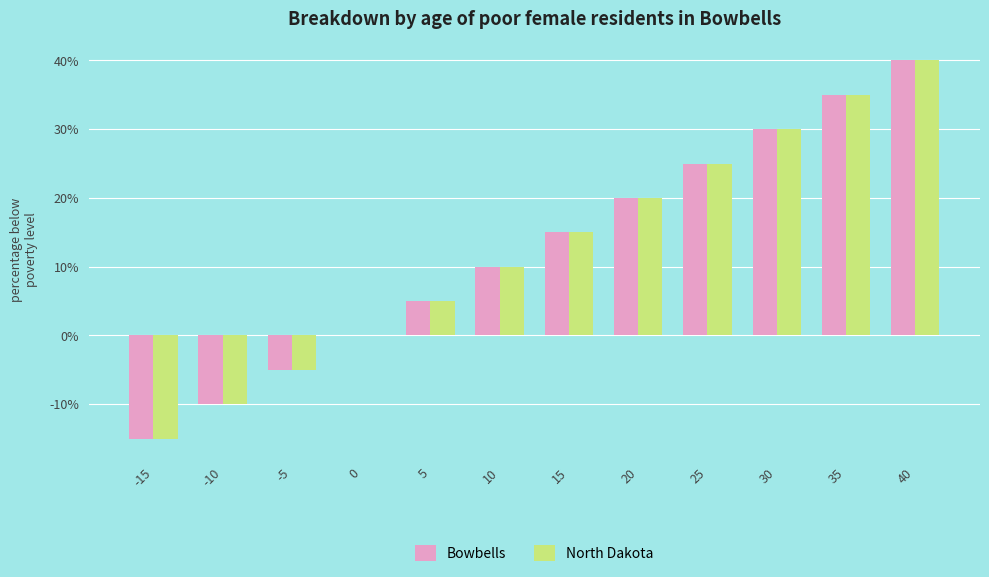

Reading left to right, what are all the values shown in this chart?

Bowbells: -15=-15	-10=-10	-5=-5	0=0	5=5	10=10	15=15	20=20	25=25	30=30	35=35	40=40
North Dakota: -15=-15	-10=-10	-5=-5	0=0	5=5	10=10	15=15	20=20	25=25	30=30	35=35	40=40